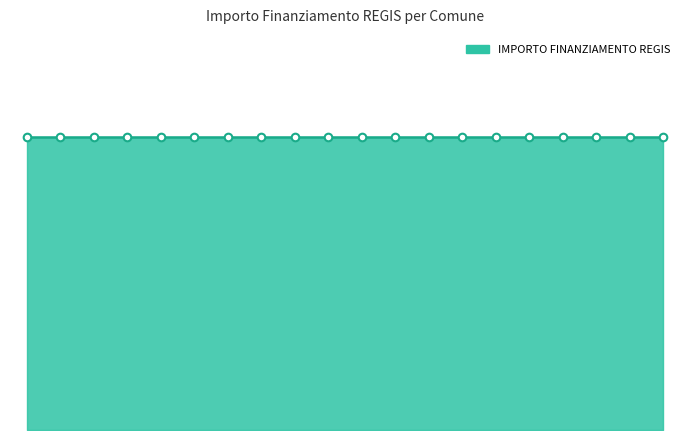

Approximately how many times larger is the value at BUCCINASCO compared to LAINATE?

1.0